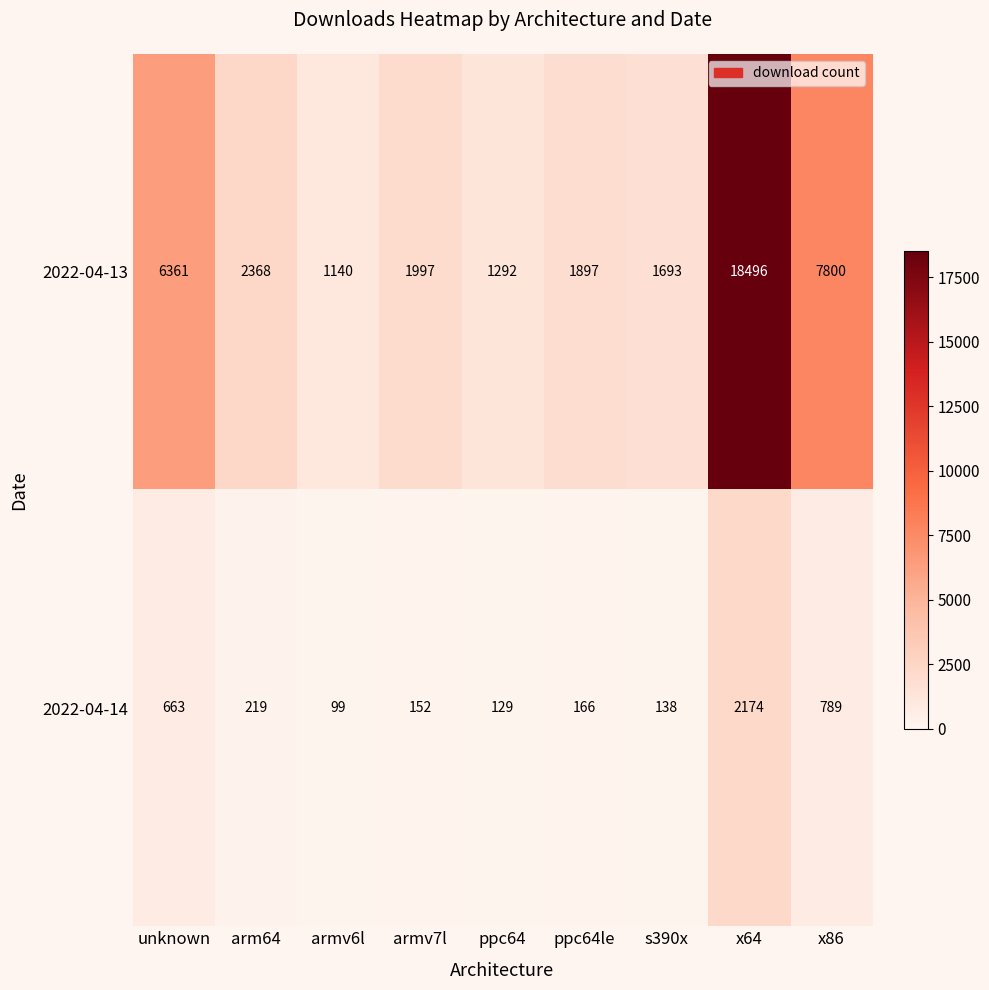

Which label corresponds to the largest value in the chart?

x64